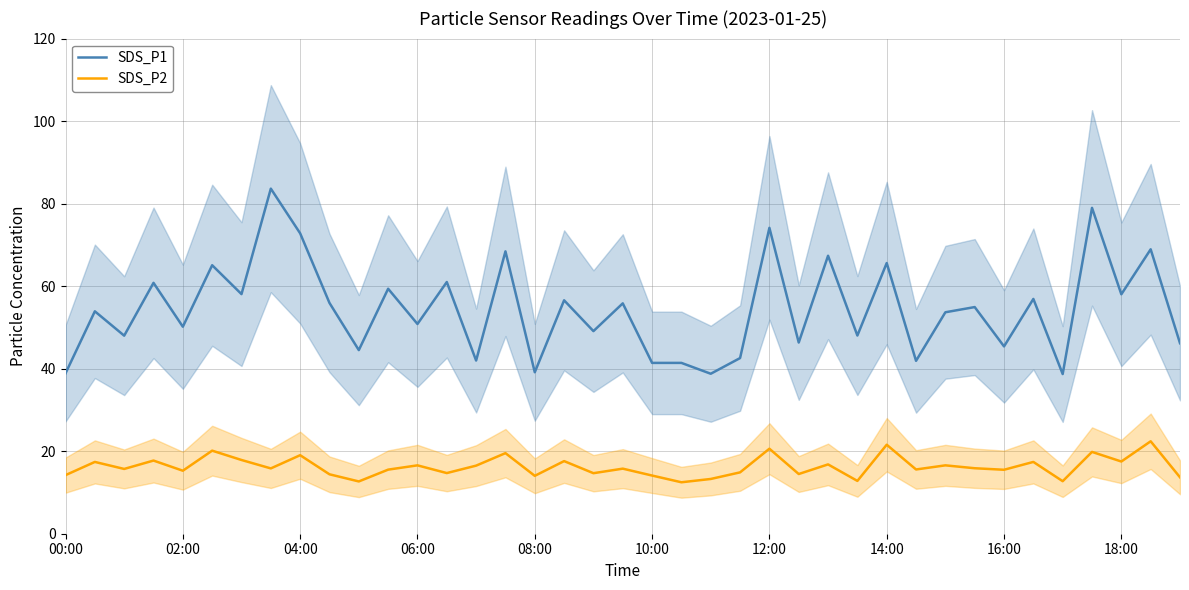

The value of SDS_P2 at 16:00 is 23.1. True or false?

False